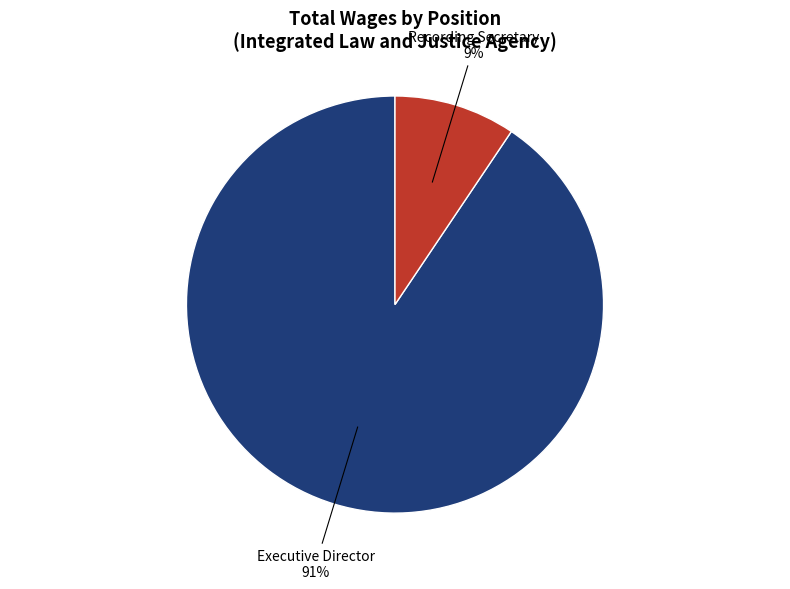

What percentage is the Executive Director slice, to the nearest percent?

91%